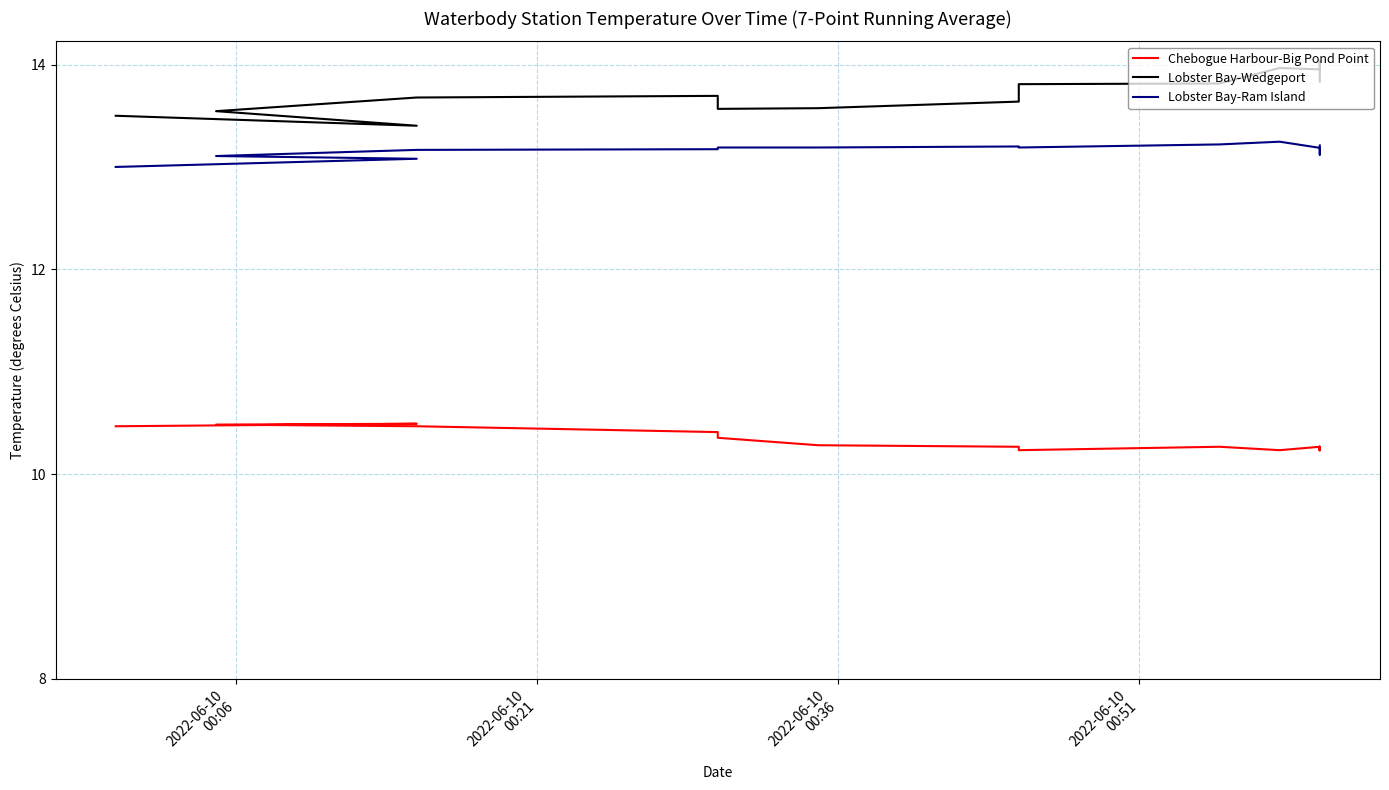

What is the sum of all Lobster Bay-Ram Island values?

223.8